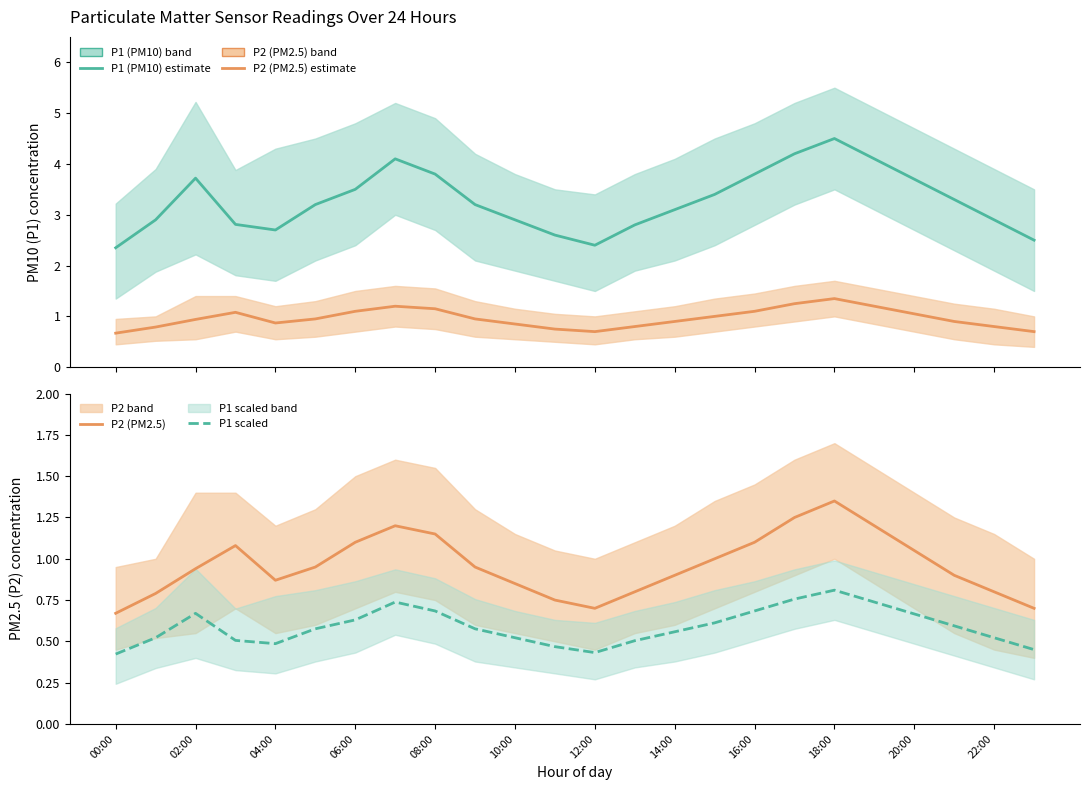

In P1 scaled, how many points are lower than both neighbors (excluding endpoints)?

2